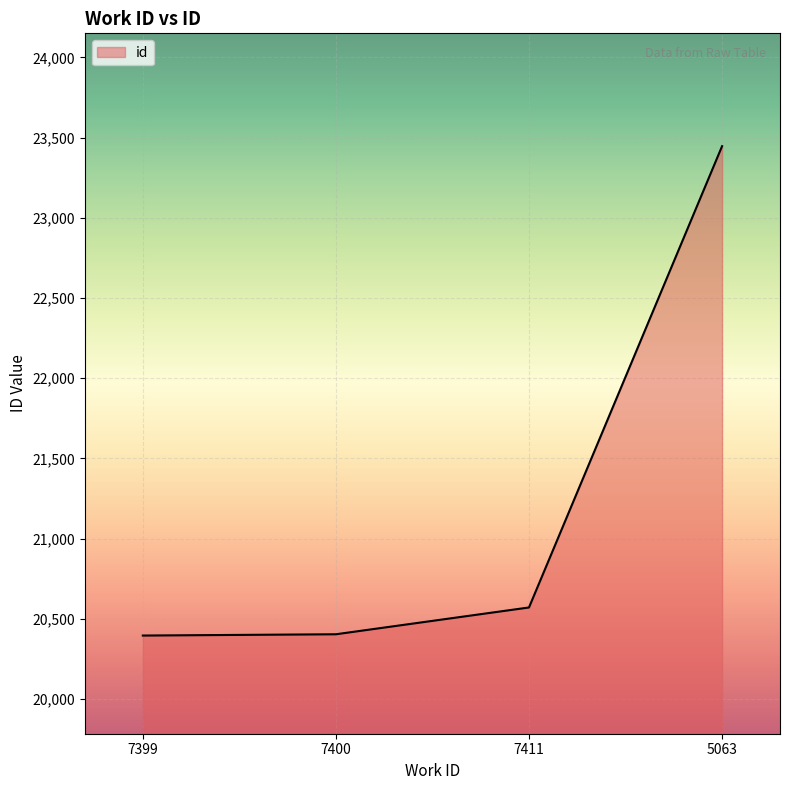

Approximately how many times larger is the value at 7411 compared to 5063?

0.9